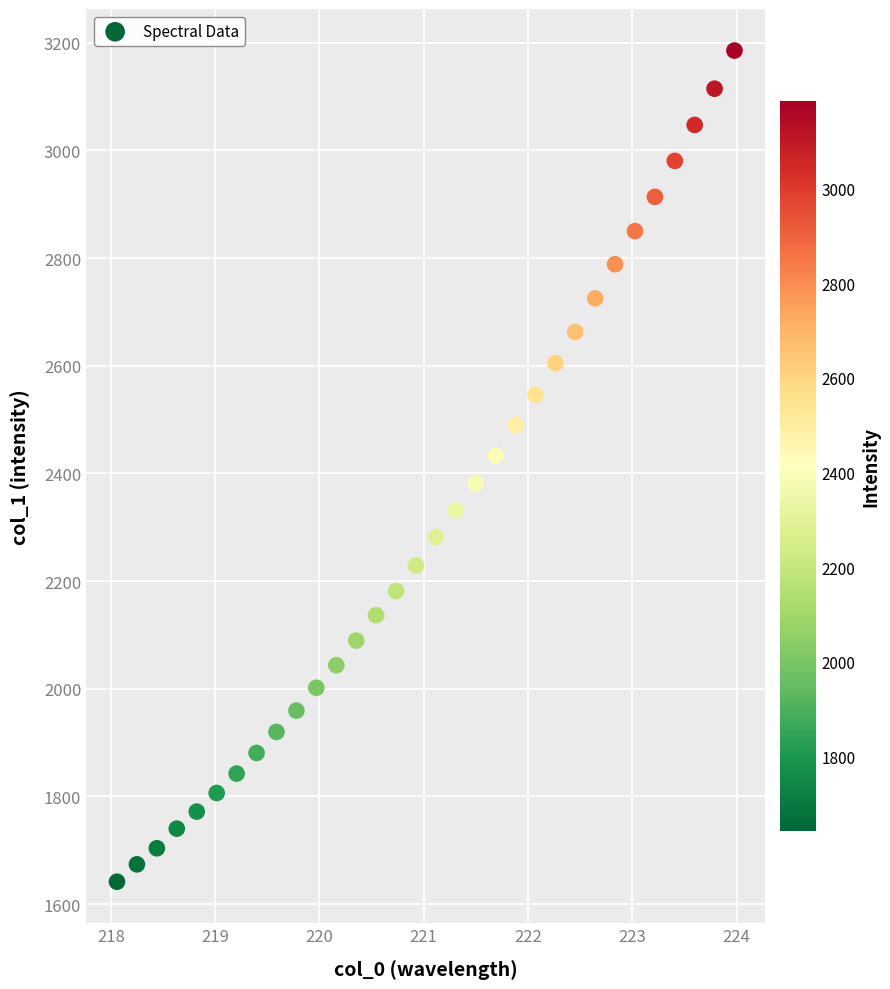

What is the range of Y values (max minus min)?

1544.0